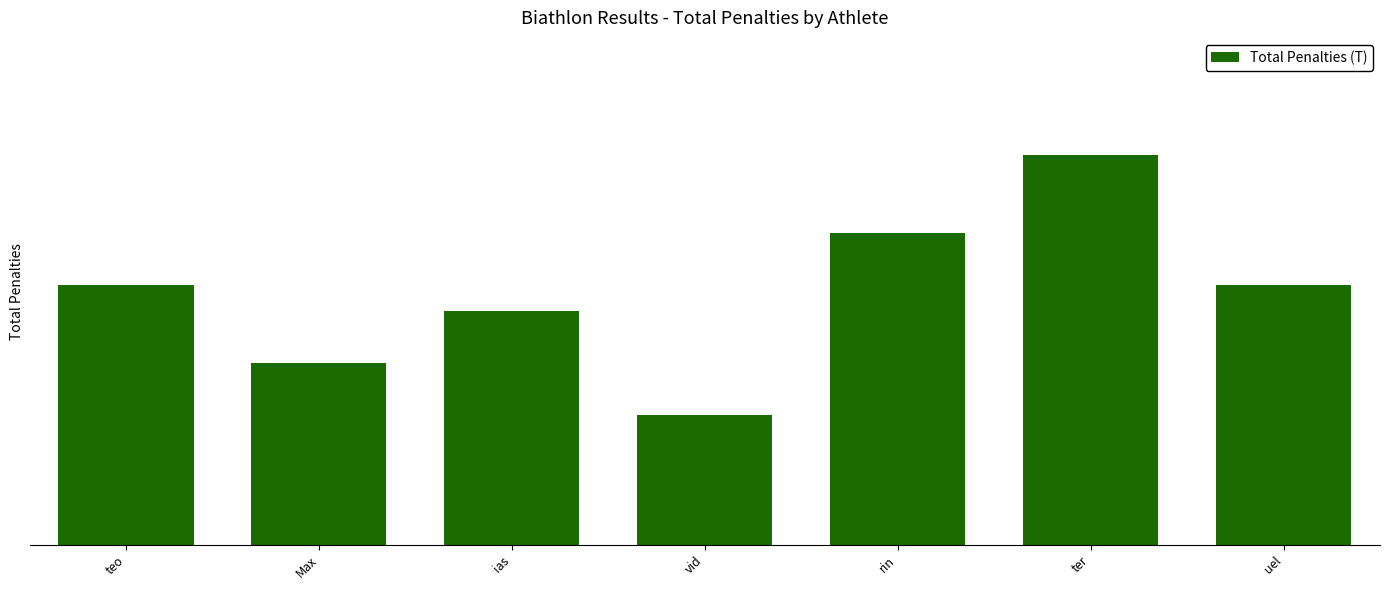

At which category does the chart reach its minimum across all series?

vid